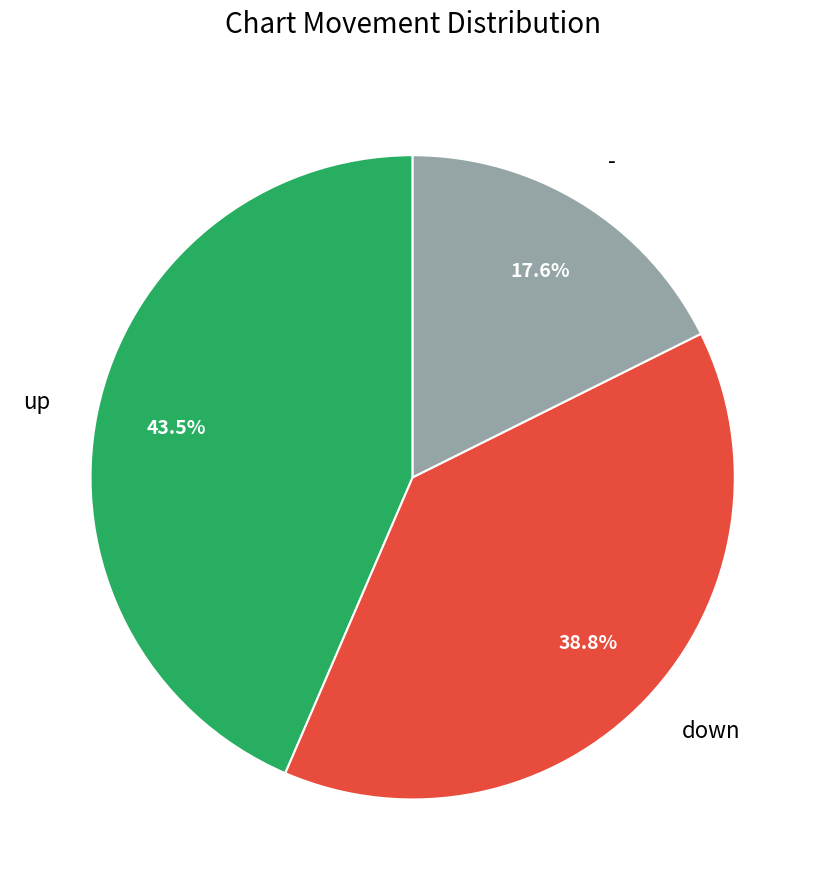

Is the sum of - and down greater than half?

Yes